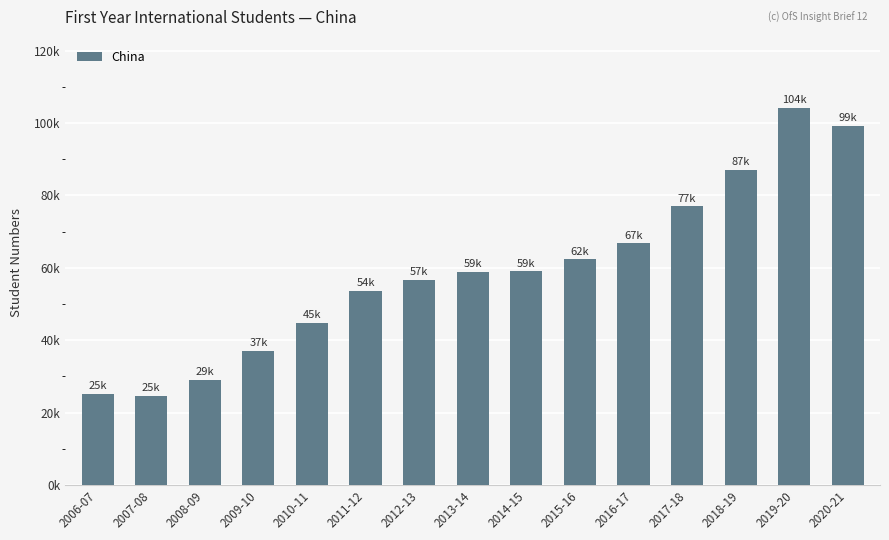

Does the chart contain any negative values?

No